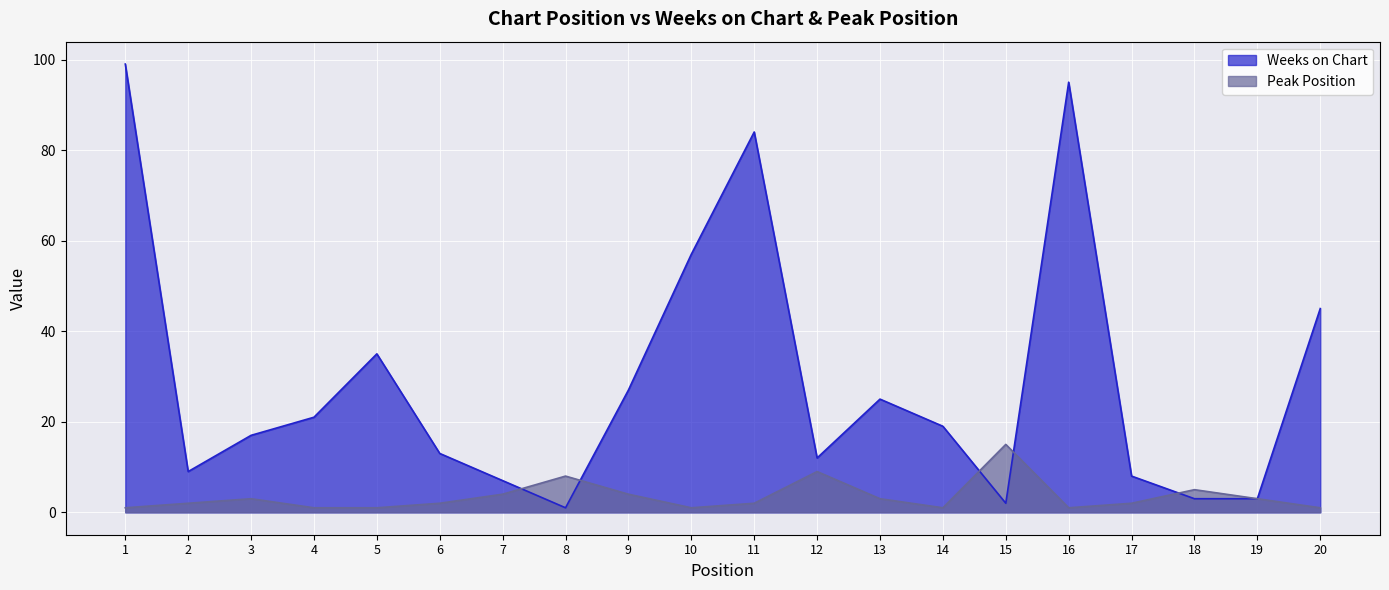

What is the difference between the maximum and minimum values in the Peak Position series?

14